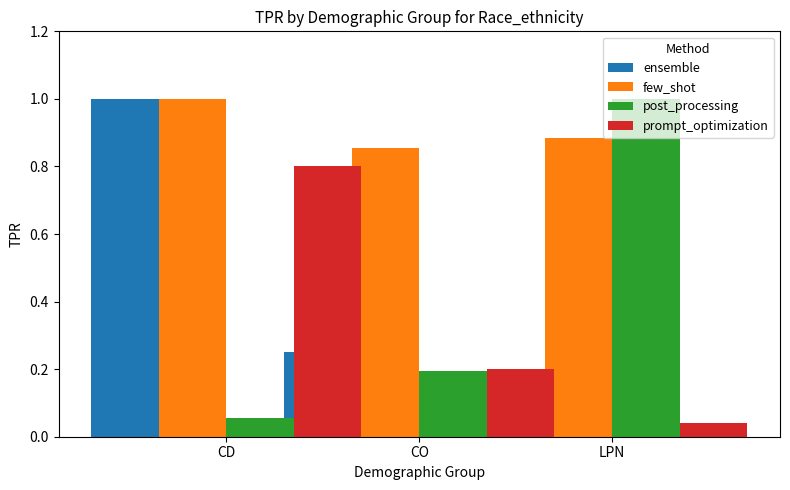

What position from the left is CD?

1